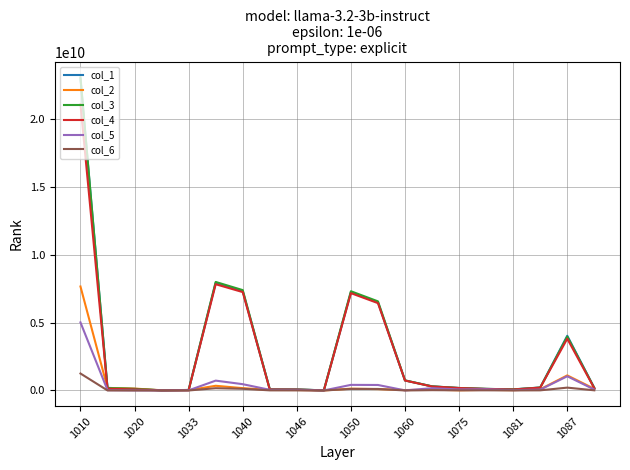

What is the maximum value shown in the chart?

23043546115